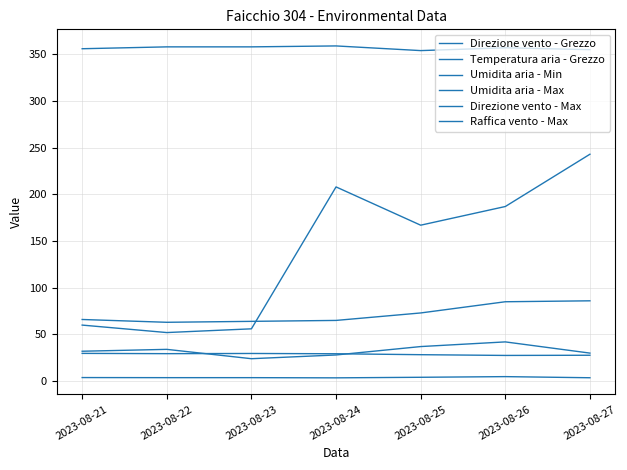

Where is the first local maximum for Direzione vento - Max?

2023-08-24